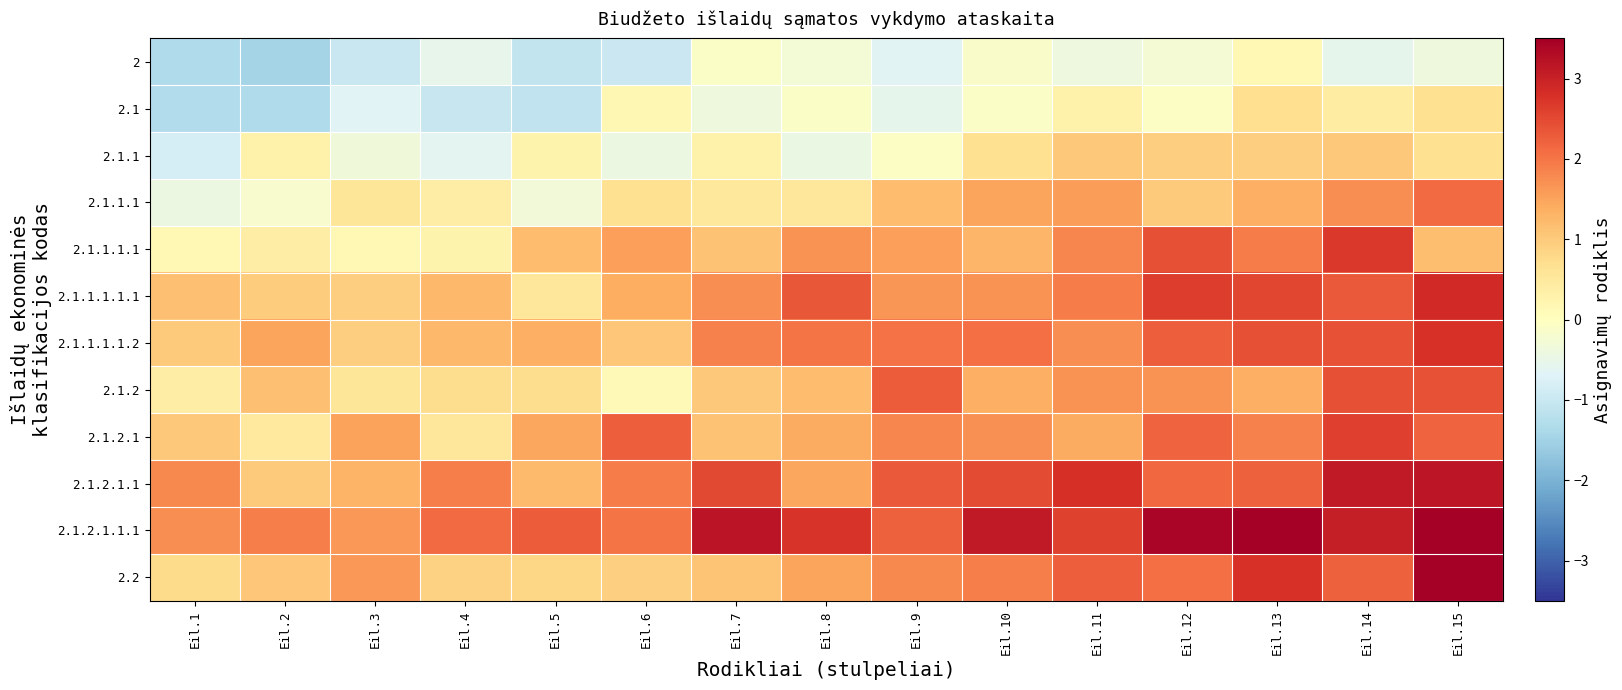

Reading left to right, list all the values displayed in this chart.

2: Eil.1=-1.3	Eil.2=-1.5	Eil.3=-1.0	Eil.4=-0.5	Eil.5=-1.1	Eil.6=-1.0	Eil.7=-0.1	Eil.8=-0.3	Eil.9=-0.7	Eil.10=-0.1	Eil.11=-0.4	Eil.12=-0.3	Eil.13=0.2	Eil.14=-0.6	Eil.15=-0.4
2.1: Eil.1=-1.3	Eil.2=-1.3	Eil.3=-0.7	Eil.4=-1.0	Eil.5=-1.1	Eil.6=0.2	Eil.7=-0.4	Eil.8=-0.1	Eil.9=-0.6	Eil.10=-0.1	Eil.11=0.3	Eil.12=-0.1	Eil.13=0.7	Eil.14=0.4	Eil.15=0.7
2.1.1: Eil.1=-0.8	Eil.2=0.3	Eil.3=-0.3	Eil.4=-0.6	Eil.5=0.3	Eil.6=-0.4	Eil.7=0.3	Eil.8=-0.5	Eil.9=-0.1	Eil.10=0.7	Eil.11=1.0	Eil.12=0.9	Eil.13=1.0	Eil.14=1.0	Eil.15=0.7
2.1.1.1: Eil.1=-0.4	Eil.2=-0.2	Eil.3=0.6	Eil.4=0.4	Eil.5=-0.3	Eil.6=0.7	Eil.7=0.5	Eil.8=0.5	Eil.9=1.2	Eil.10=1.5	Eil.11=1.6	Eil.12=1.0	Eil.13=1.3	Eil.14=1.7	Eil.15=2.1
2.1.1.1.1: Eil.1=0.1	Eil.2=0.4	Eil.3=0.2	Eil.4=0.3	Eil.5=1.2	Eil.6=1.5	Eil.7=1.1	Eil.8=1.7	Eil.9=1.5	Eil.10=1.3	Eil.11=1.8	Eil.12=2.4	Eil.13=1.9	Eil.14=2.7	Eil.15=1.2
2.1.1.1.1.1: Eil.1=1.1	Eil.2=1.0	Eil.3=0.9	Eil.4=1.2	Eil.5=0.5	Eil.6=1.4	Eil.7=1.7	Eil.8=2.3	Eil.9=1.7	Eil.10=1.7	Eil.11=1.9	Eil.12=2.6	Eil.13=2.5	Eil.14=2.3	Eil.15=2.9
2.1.1.1.1.2: Eil.1=1.0	Eil.2=1.5	Eil.3=1.0	Eil.4=1.2	Eil.5=1.3	Eil.6=1.0	Eil.7=1.9	Eil.8=2.0	Eil.9=2.0	Eil.10=2.1	Eil.11=1.7	Eil.12=2.3	Eil.13=2.4	Eil.14=2.4	Eil.15=2.8
2.1.2: Eil.1=0.4	Eil.2=1.1	Eil.3=0.6	Eil.4=0.7	Eil.5=0.7	Eil.6=0.1	Eil.7=1.0	Eil.8=1.2	Eil.9=2.3	Eil.10=1.4	Eil.11=1.7	Eil.12=1.7	Eil.13=1.4	Eil.14=2.4	Eil.15=2.4
2.1.2.1: Eil.1=1.0	Eil.2=0.5	Eil.3=1.5	Eil.4=0.5	Eil.5=1.5	Eil.6=2.2	Eil.7=1.1	Eil.8=1.4	Eil.9=1.8	Eil.10=1.7	Eil.11=1.4	Eil.12=2.2	Eil.13=1.9	Eil.14=2.6	Eil.15=2.2
2.1.2.1.1: Eil.1=1.8	Eil.2=1.0	Eil.3=1.3	Eil.4=1.9	Eil.5=1.2	Eil.6=1.9	Eil.7=2.5	Eil.8=1.5	Eil.9=2.3	Eil.10=2.5	Eil.11=2.8	Eil.12=2.1	Eil.13=2.2	Eil.14=3.1	Eil.15=3.2
2.1.2.1.1.1: Eil.1=1.7	Eil.2=1.9	Eil.3=1.6	Eil.4=2.1	Eil.5=2.3	Eil.6=2.0	Eil.7=3.2	Eil.8=2.8	Eil.9=2.2	Eil.10=3.1	Eil.11=2.6	Eil.12=3.4	Eil.13=3.7	Eil.14=3.0	Eil.15=3.9
2.2: Eil.1=0.8	Eil.2=1.1	Eil.3=1.6	Eil.4=0.9	Eil.5=0.8	Eil.6=0.9	Eil.7=1.1	Eil.8=1.5	Eil.9=1.8	Eil.10=1.9	Eil.11=2.3	Eil.12=2.1	Eil.13=2.8	Eil.14=2.2	Eil.15=3.6